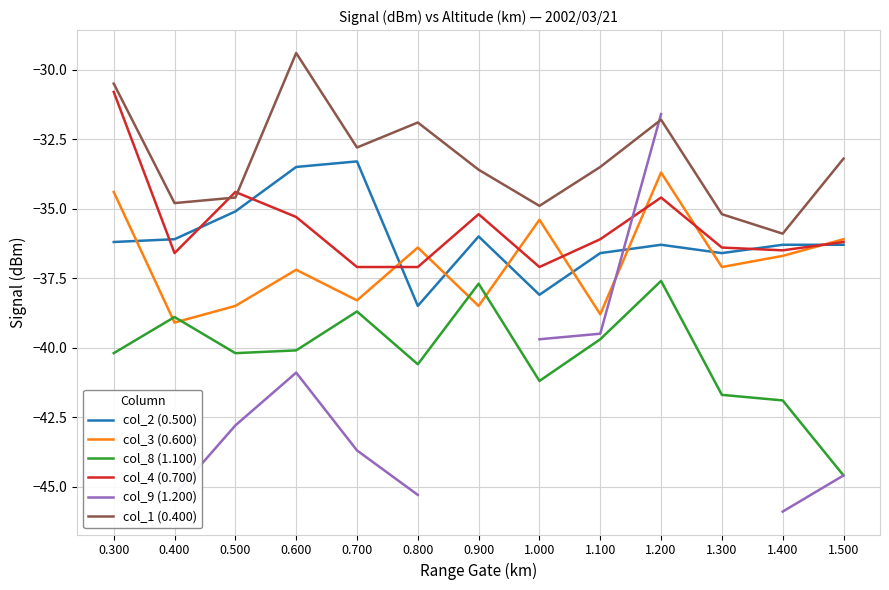

Which series has the largest total across all categories?

col_1 (0.400)